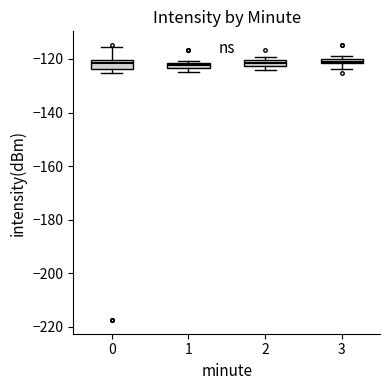

Where is the lower edge of the box at x = 0 on the y-axis? The values are not printed on the chart, so give them approximately, as read against the axis.

-124